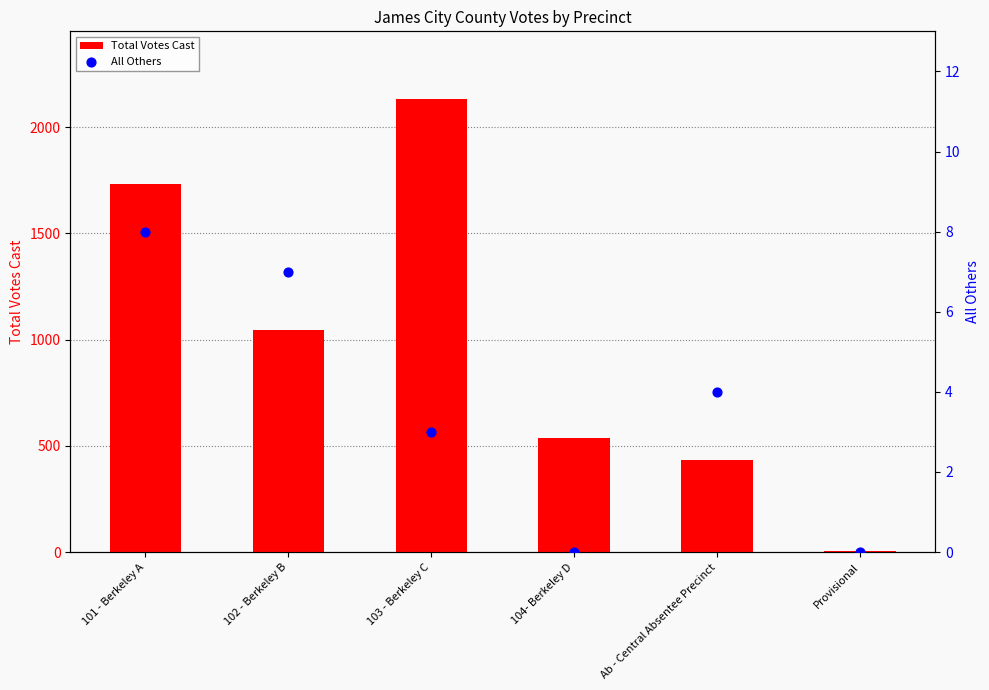

At how many categories does at least one series exceed 1153?

2